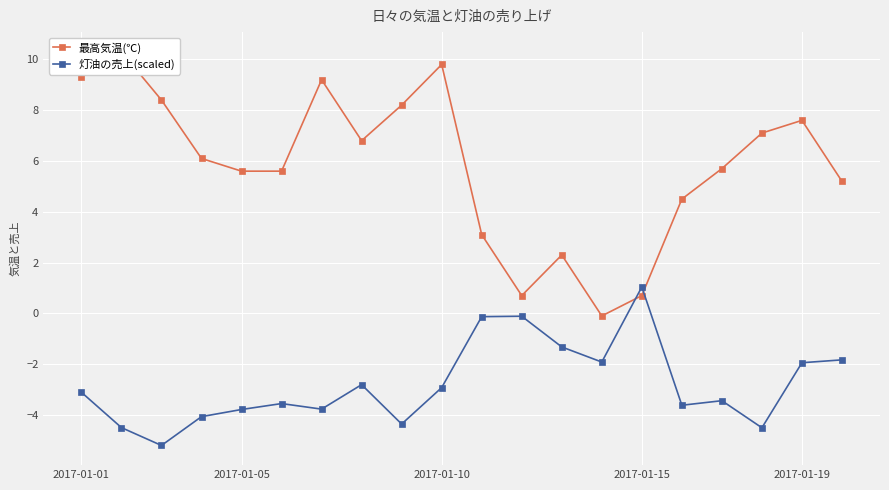

At how many categories does at least one series exceed 4?

15